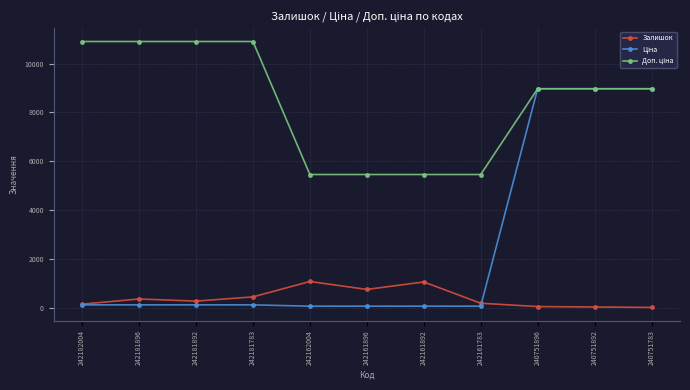

At how many categories does at least one series exceed 3442?

11